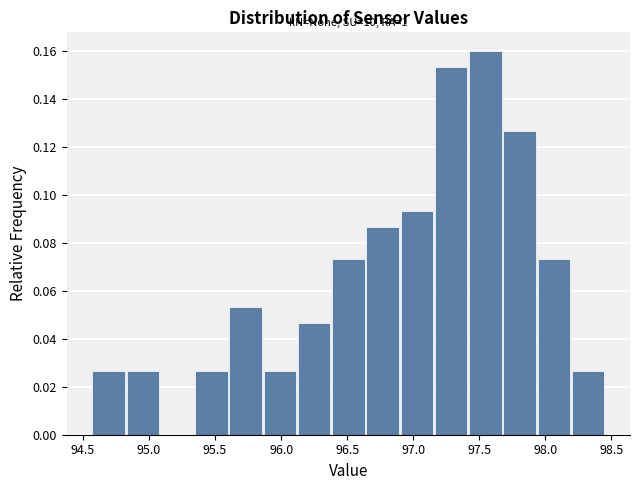

Over which range of the x-axis is the bar tallest?

97.40 to 97.70